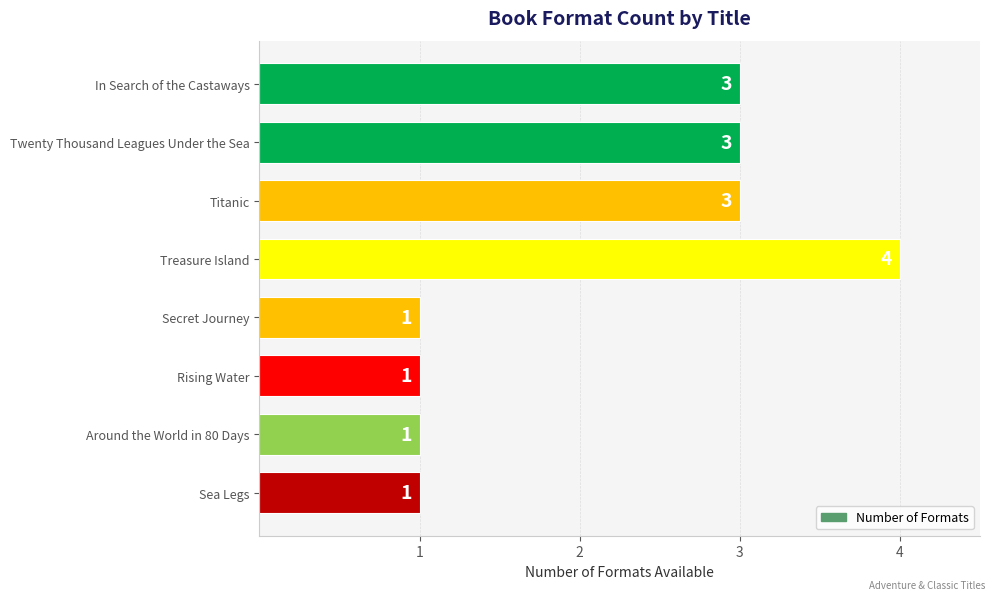

Which has a higher value, Around the World in 80 Days or In Search of the Castaways?

In Search of the Castaways